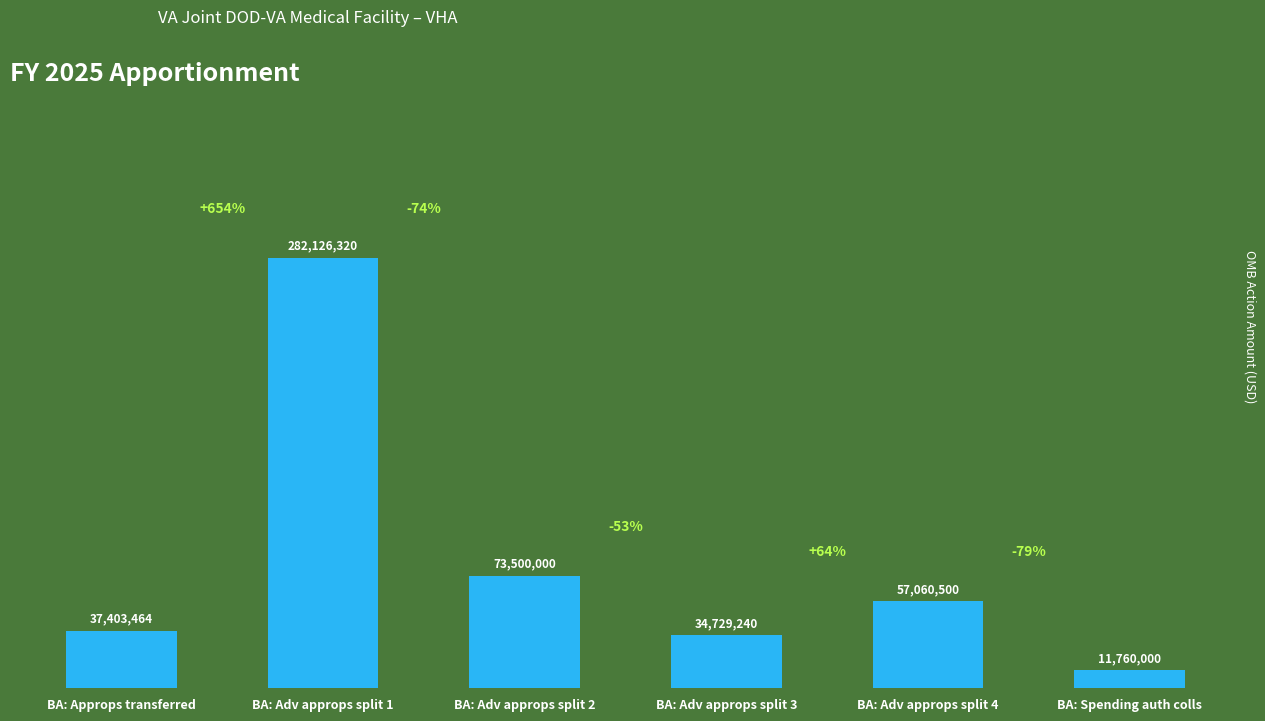

What is the label of the 4th bar from the right?

BA: Adv approps split 2